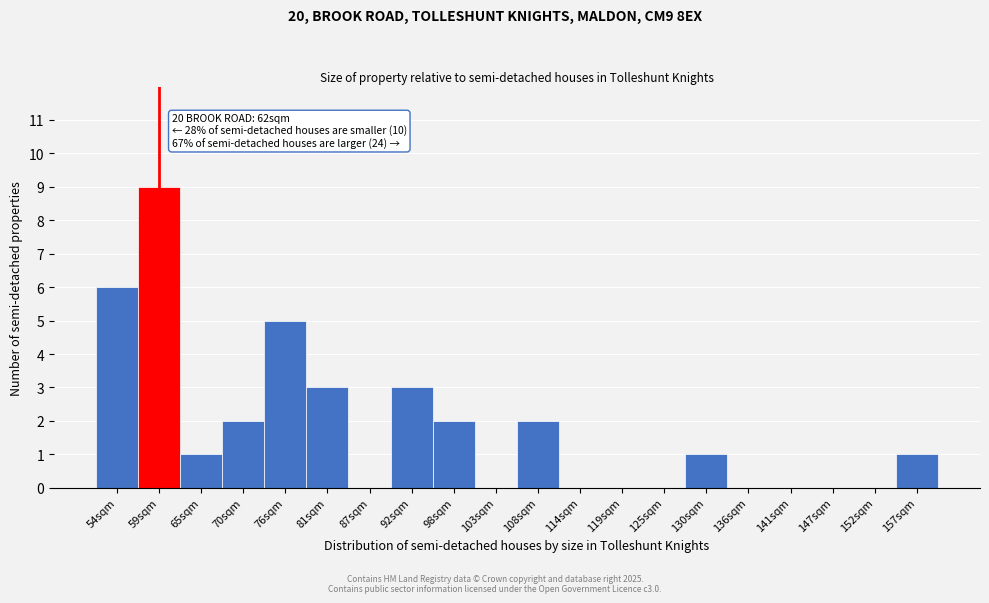

Reading right to left, list all the values displayed in this chart.

157sqm=1	152sqm=0	147sqm=0	141sqm=0	136sqm=0	130sqm=1	125sqm=0	119sqm=0	114sqm=0	108sqm=2	103sqm=0	98sqm=2	92sqm=3	87sqm=0	81sqm=3	76sqm=5	70sqm=2	65sqm=1	59sqm=9	54sqm=6